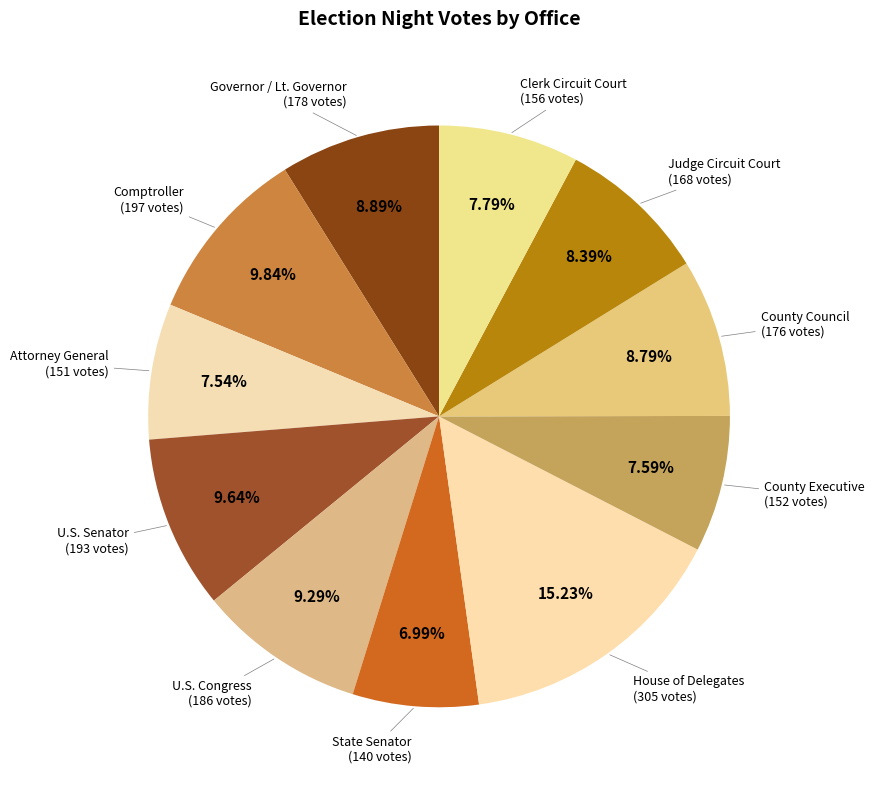

To the nearest percent, what is the average slice percentage?

9%